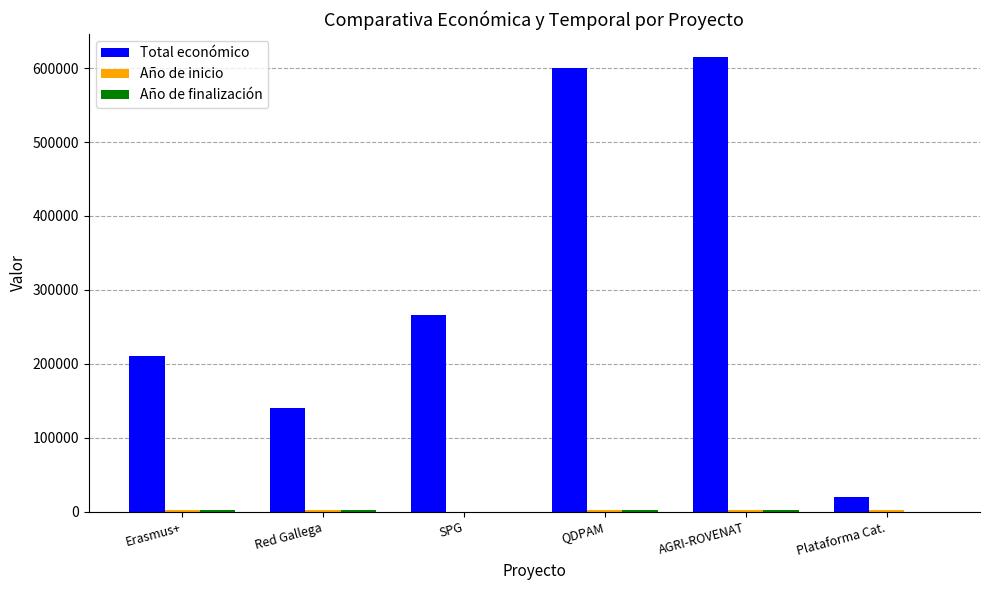

Which series has the largest total across all categories?

Total económico